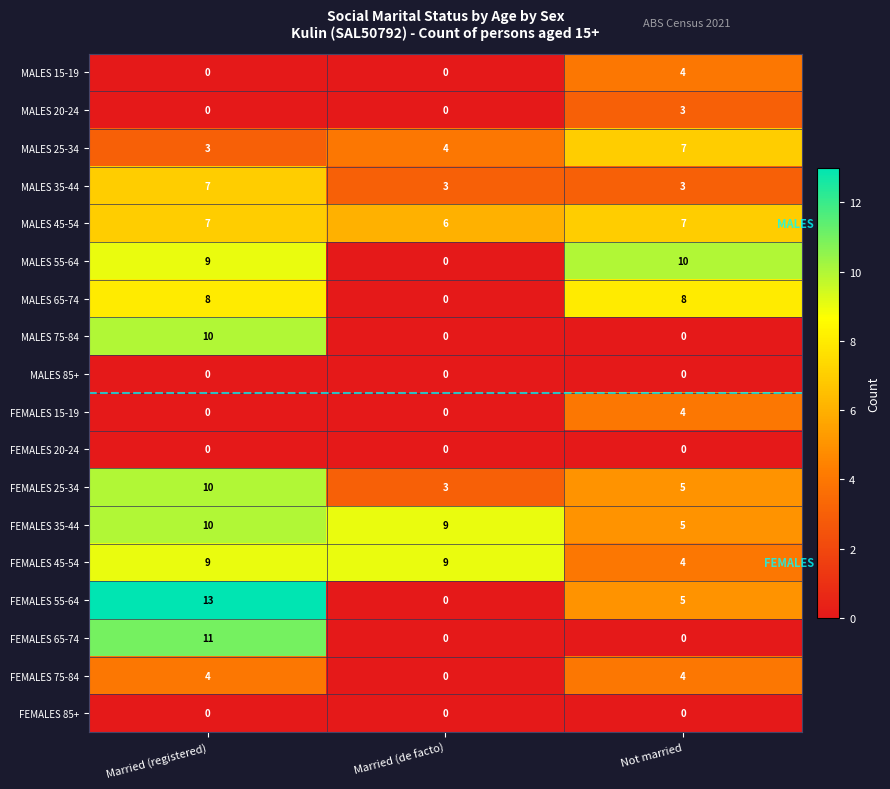

How many values in the MALES 75-84 series exceed 0?

1